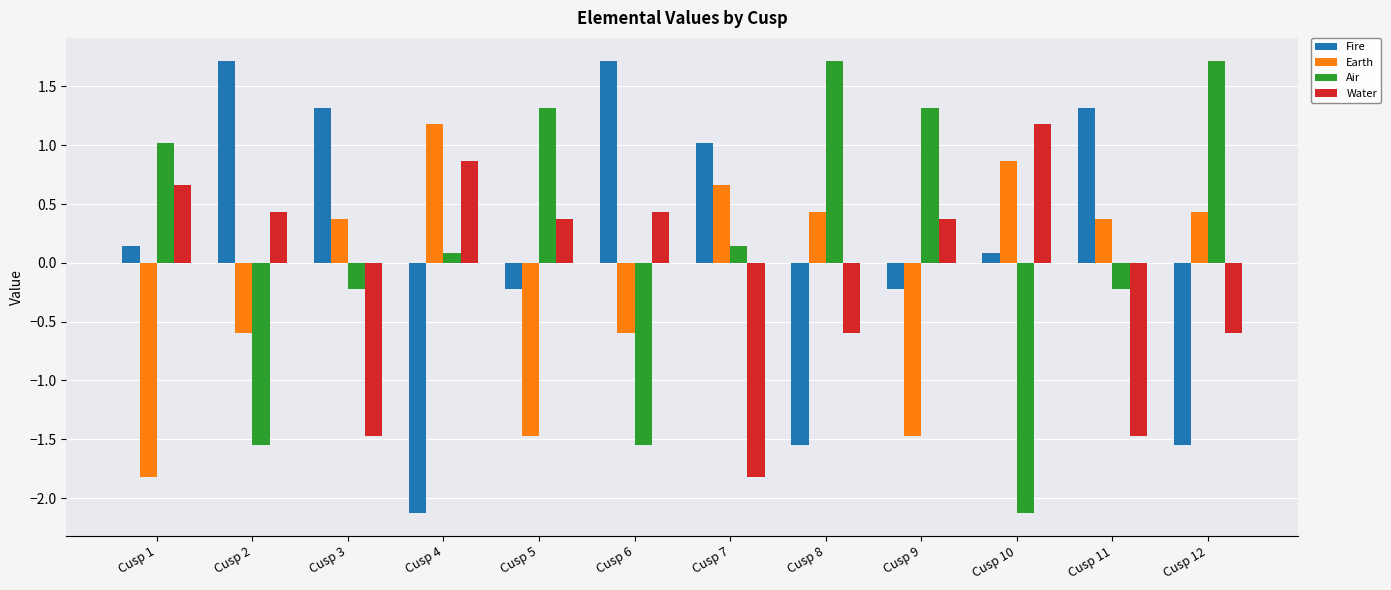

At Cusp 5, list the series in order from smallest to largest.

Earth, Fire, Water, Air